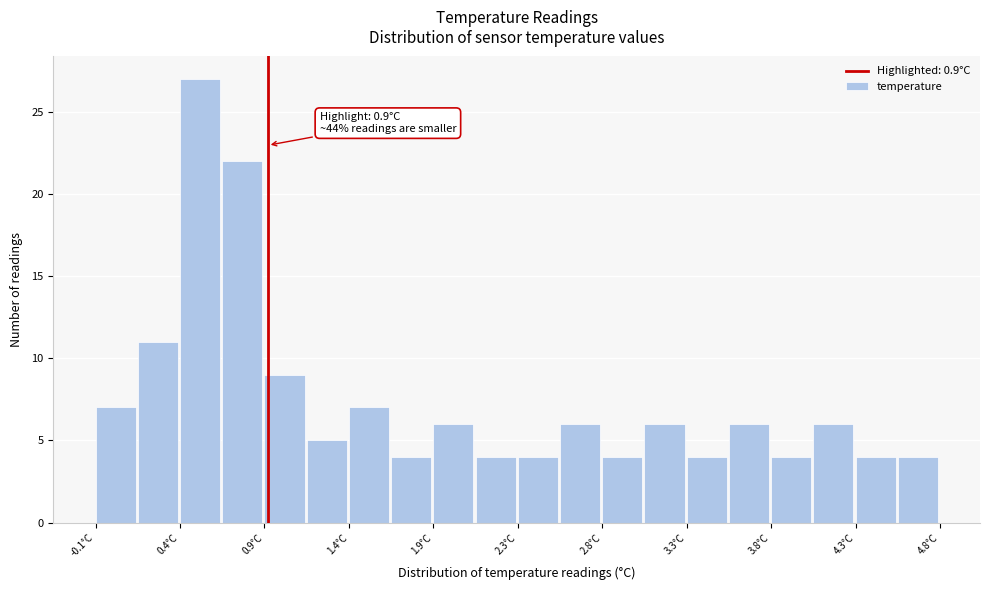

Over which range of the x-axis is the bar tallest?

0.390 to 0.635